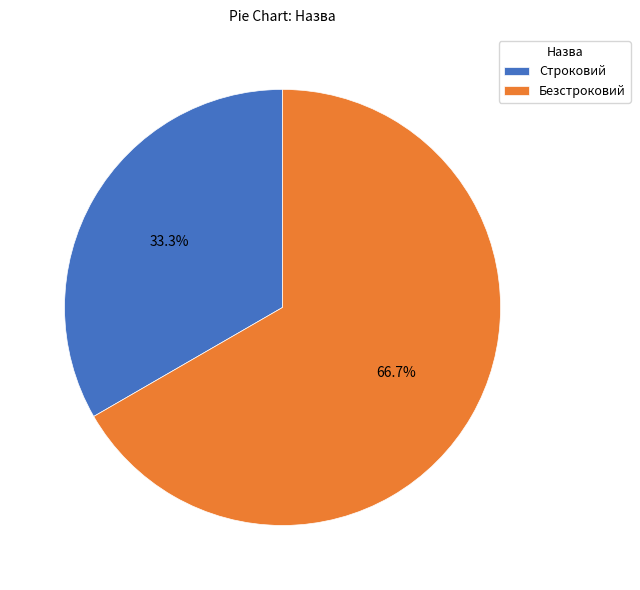

Is the sum of Строковий and Безстроковий greater than half?

Yes